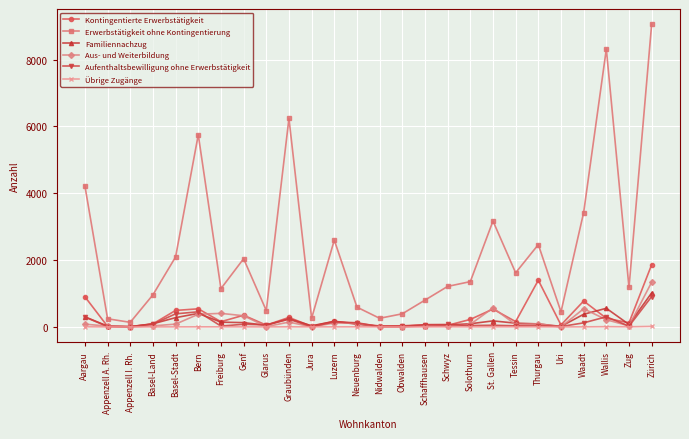

How many values in the Aus- und Weiterbildung series are below 81?

13